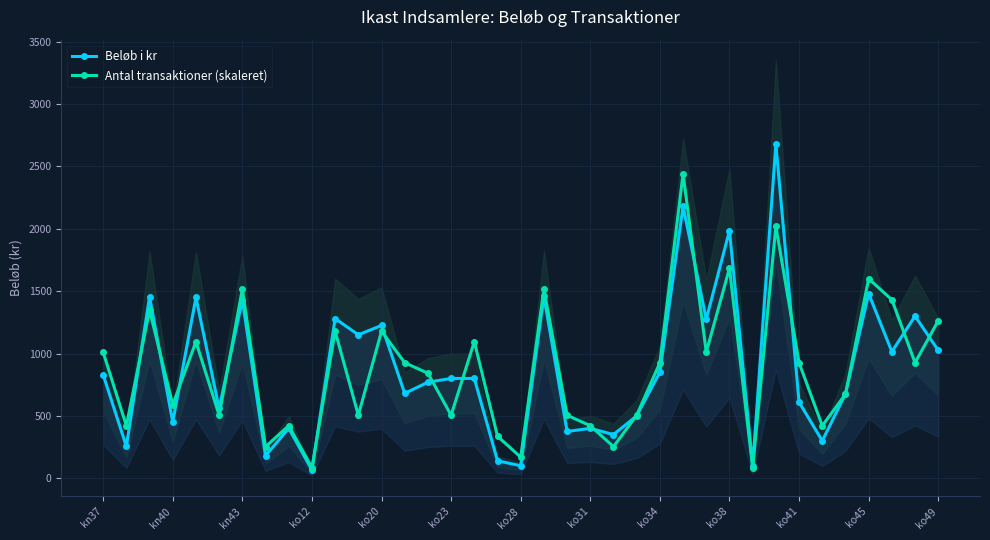

In Antal transaktioner (skaleret), how many points are higher than both neighbors (excluding endpoints)?

12